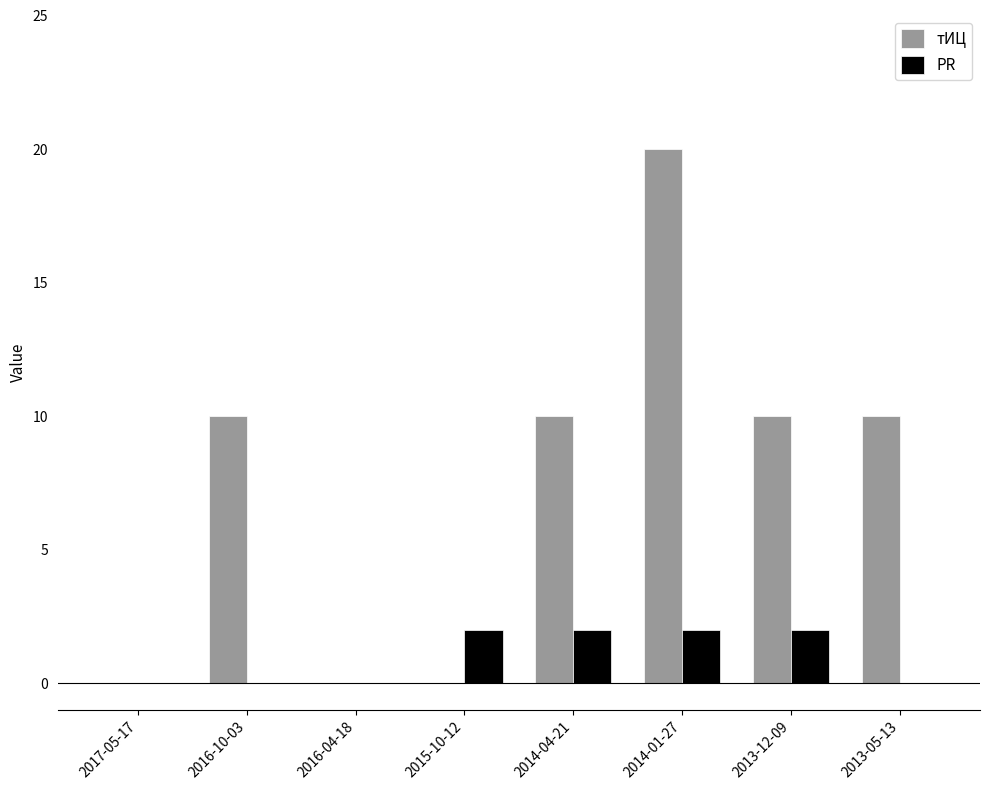

Which series has the largest range (max minus min)?

тИЦ